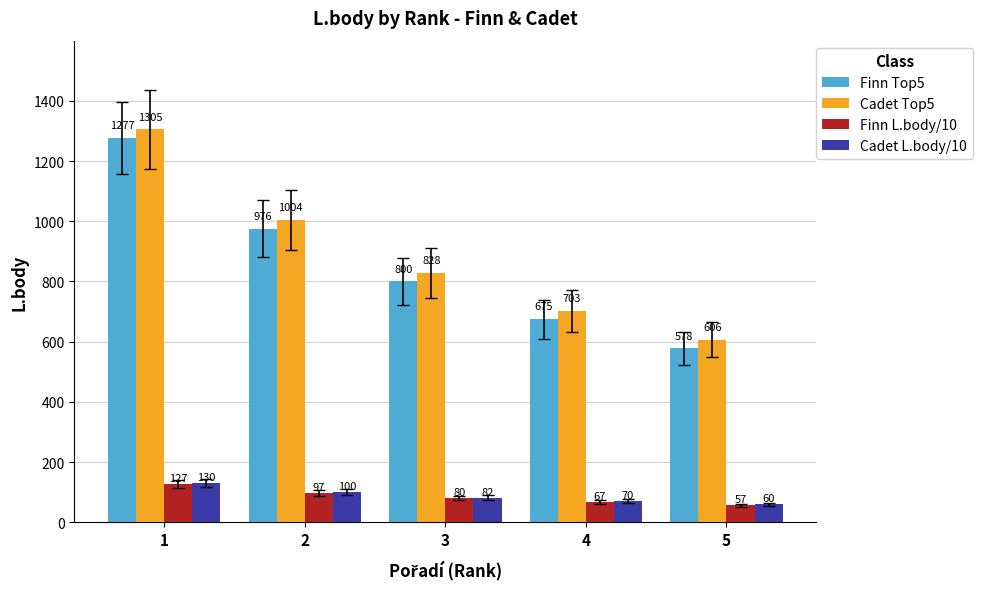

How many data points does each series have?

5